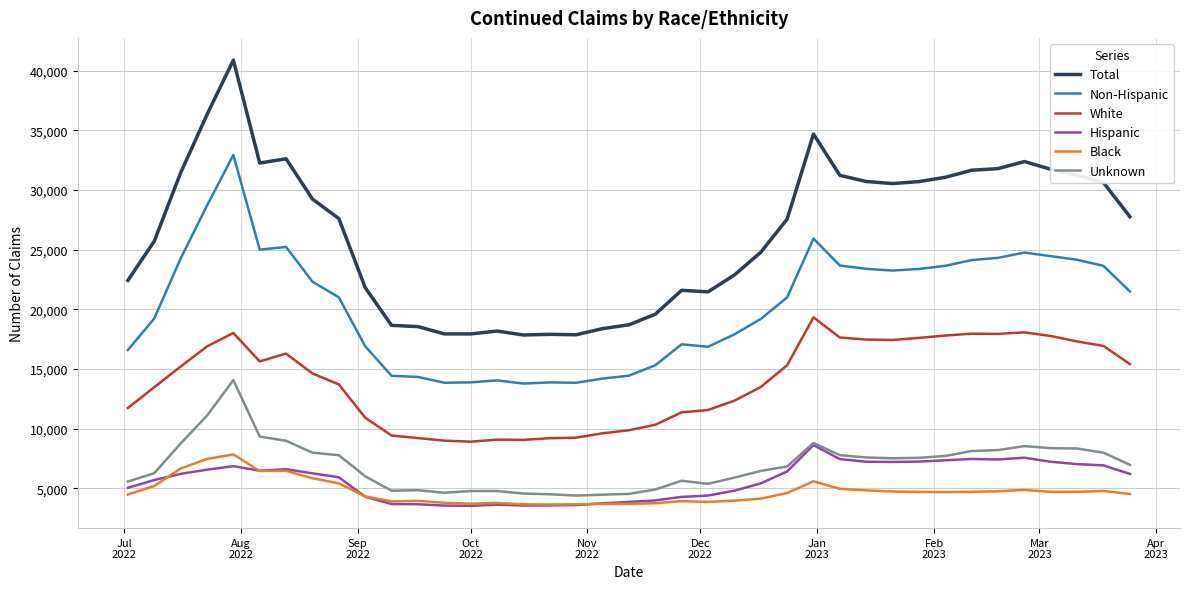

Rank the series by their maximum value, from highest to lowest.

Total, Non-Hispanic, White, Unknown, Hispanic, Black